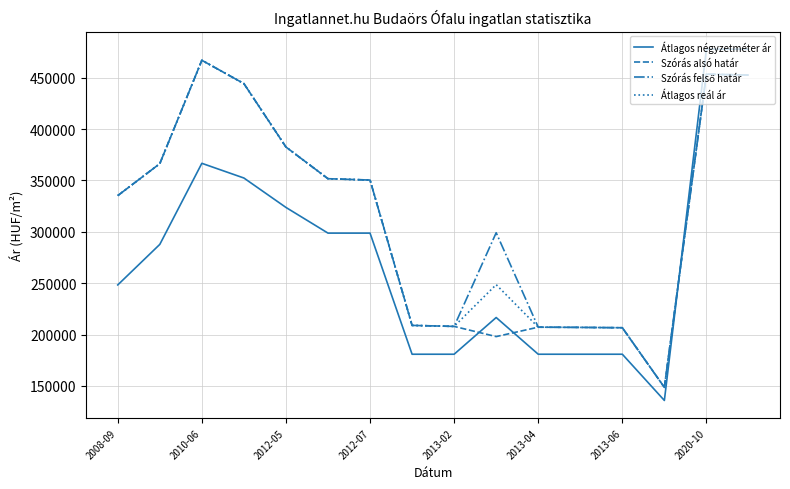

Which series has the widest spread of values?

Átlagos négyzetméter ár